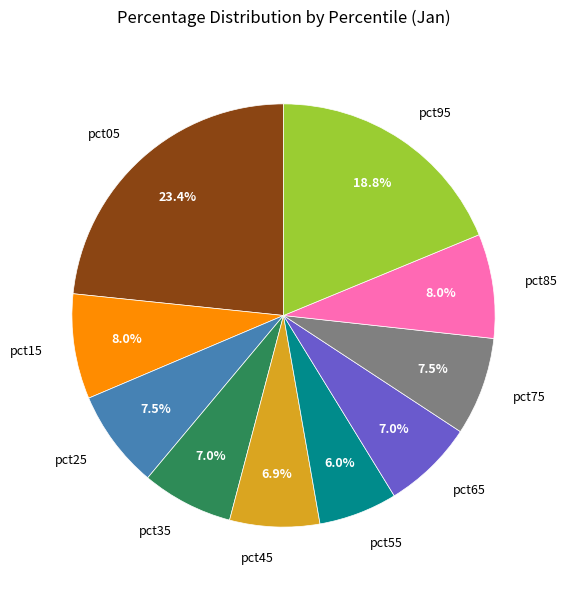

What is the smallest slice in the pie chart?

pct55